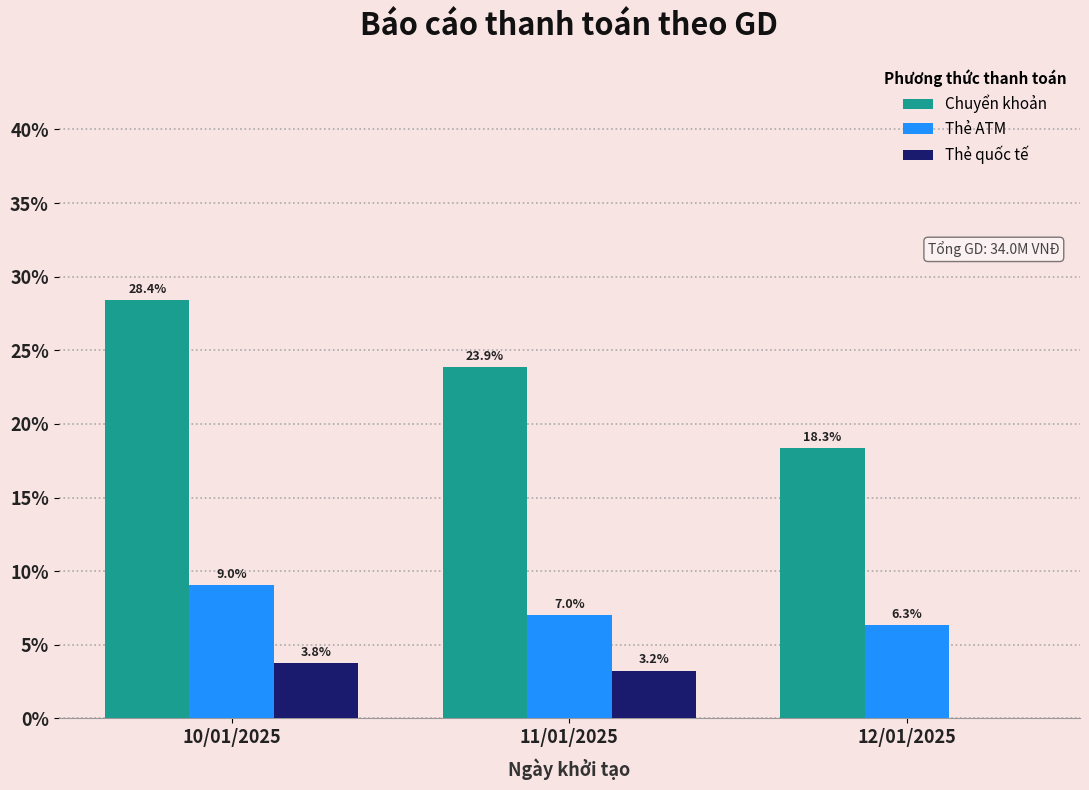

At which category does the chart reach its peak across all series?

10/01/2025